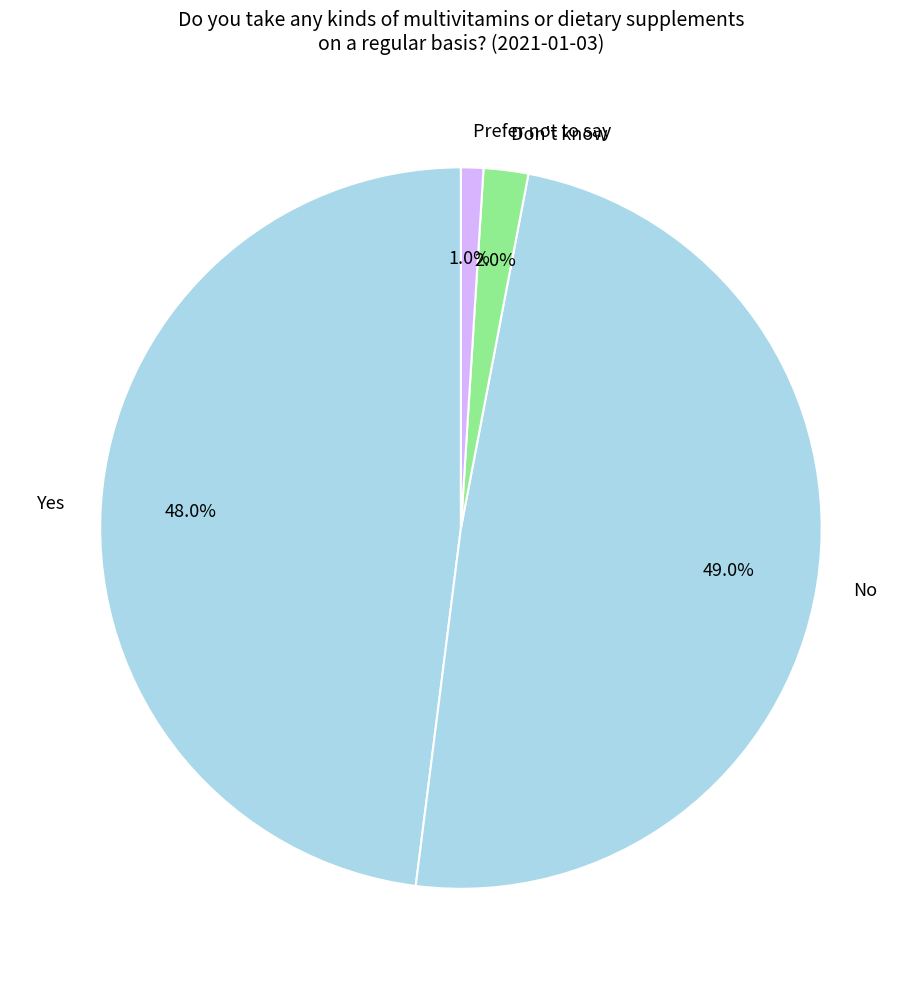

How many segments does this pie chart have?

4